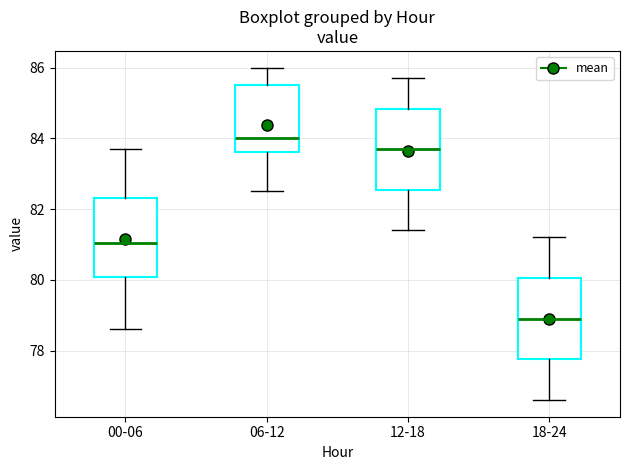

Where is the lower edge of the box for 06-12 on the y-axis? The values are not printed on the chart, so give them approximately, as read against the axis.

83.6